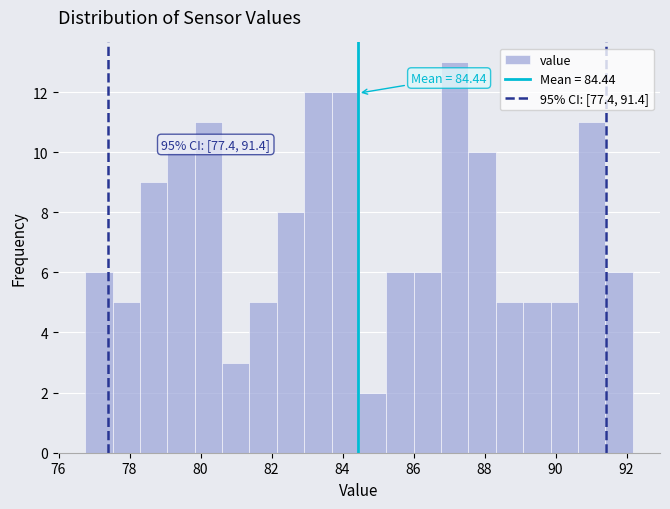

Read against the x-axis, roughly where is the centre of the tallest bar?

87.2